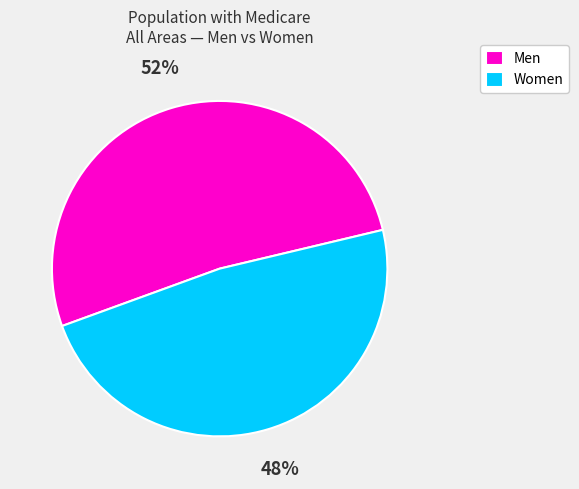

Which category has the biggest portion of the pie?

Men